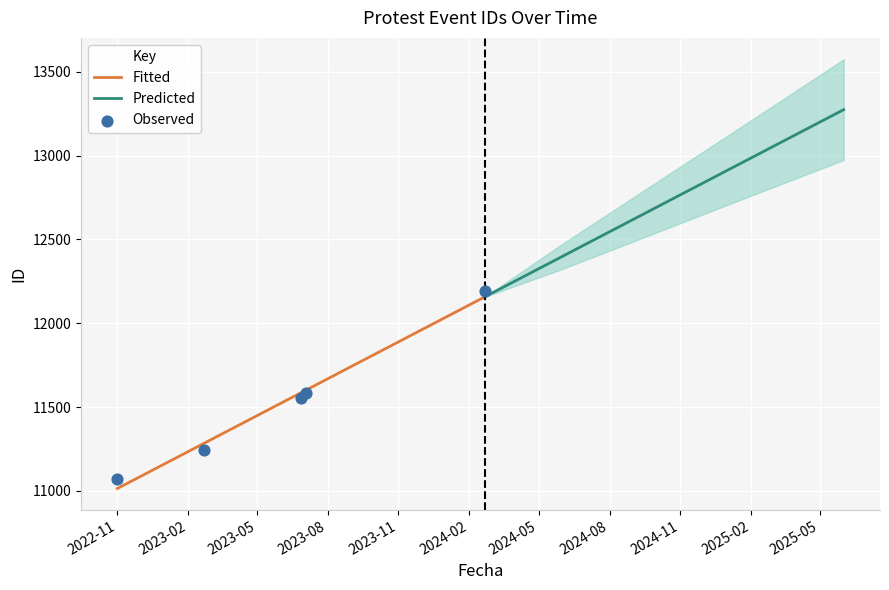

Which series has the largest total across all categories?

Predicted